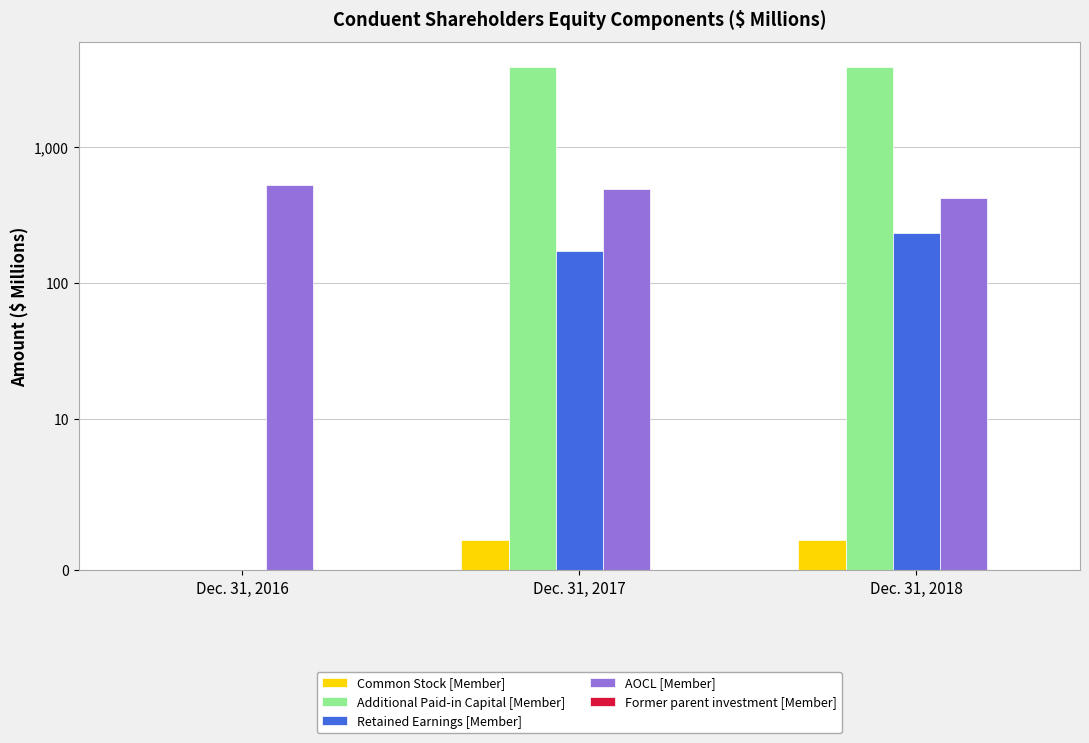

At how many categories does at least one series exceed 1969?

2